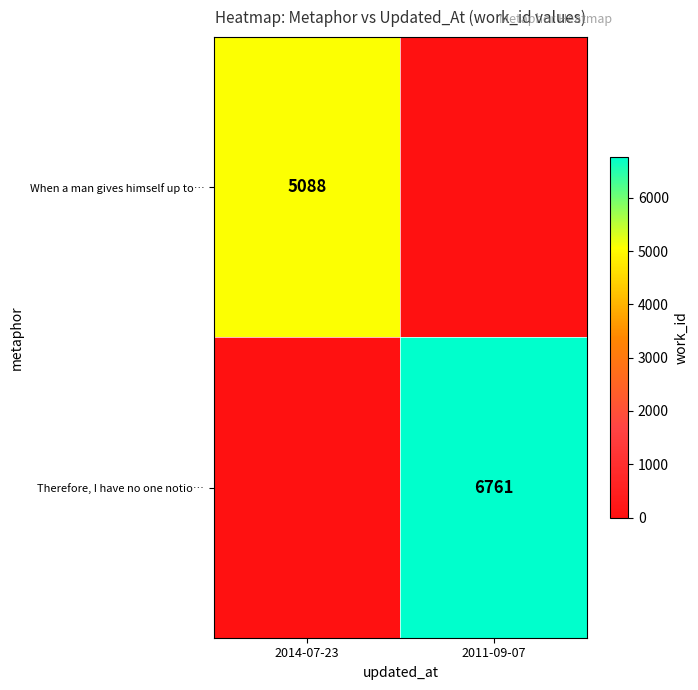

The When a man gives himself up to… series shows 5088 at 2014-07-23. True or false?

True